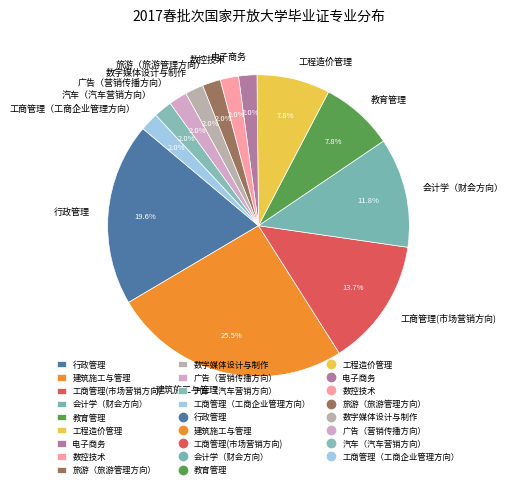

Is there a majority slice in this chart?

No